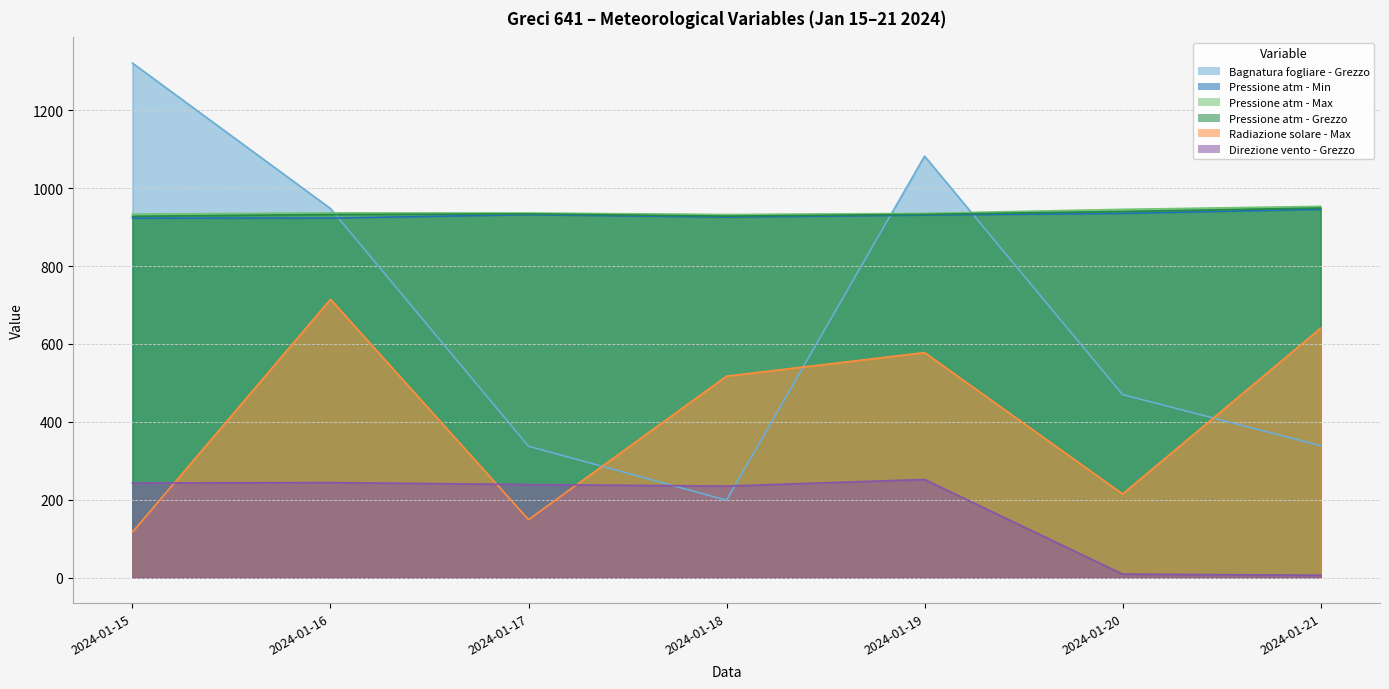

Reading right to left, extract all data points from this chart.

Bagnatura fogliare - Grezzo: 338.7	469.9	1082.4	198.7	337.2	947.7	1321.2
Pressione atm - Min: 945.6	935.3	930.9	925.7	931.9	923.2	923.0
Pressione atm - Max: 953.4	945.7	935.3	932.4	936.3	936.5	933.5
Pressione atm - Grezzo: 949.2	940.4	932.8	928.4	934.0	932.4	927.9
Radiazione solare - Max: 640.4	214.8	577.8	517.3	148.9	714.7	116.8
Direzione vento - Grezzo: 6.0	9.0	252.0	235.0	239.0	244.0	243.0